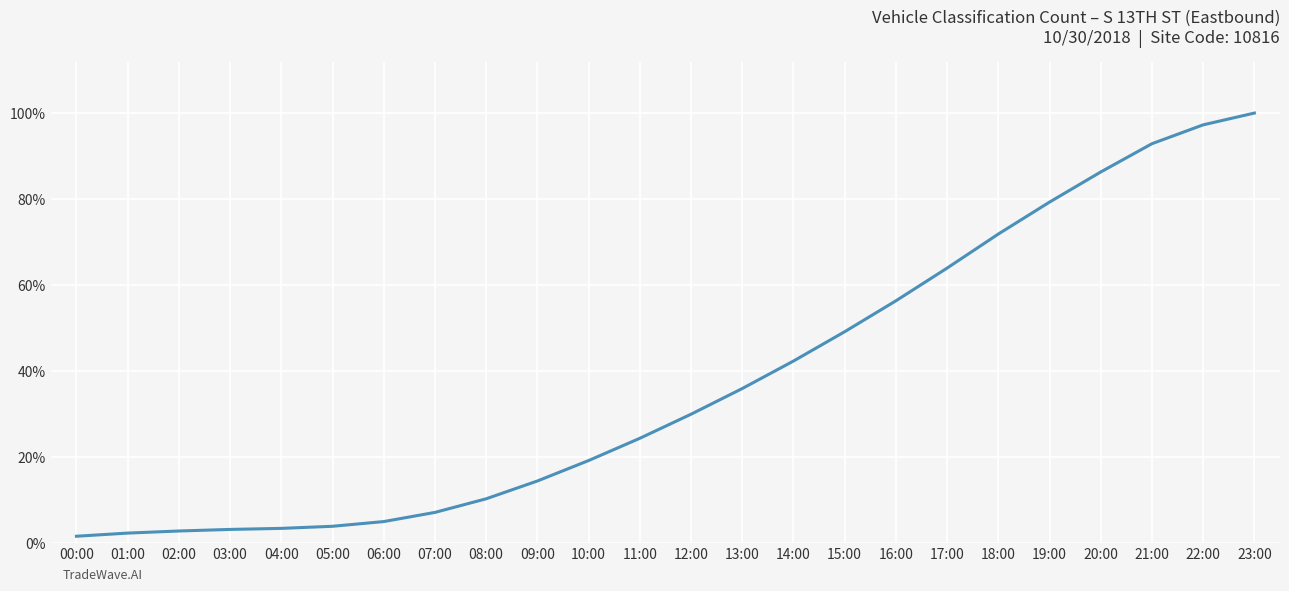

The chart shows a value of 1.0 at 22:00. True or false?

True